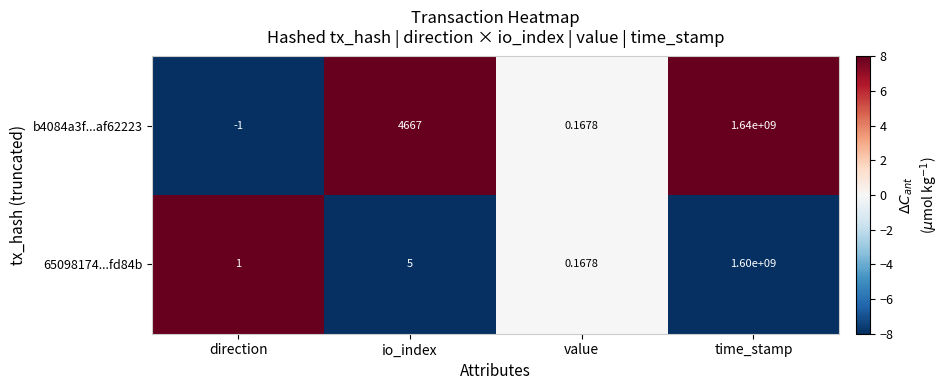

At which label is b4084a3f...af62223 closest to 819999999?

io_index